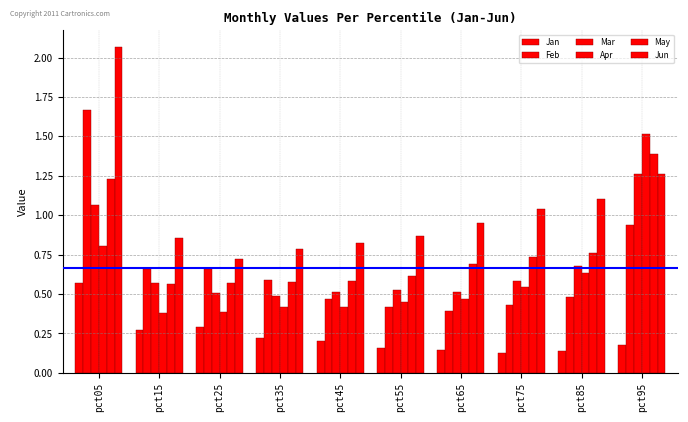

Rank the series by their maximum value, from highest to lowest.

Jun, Feb, Apr, May, Mar, Jan